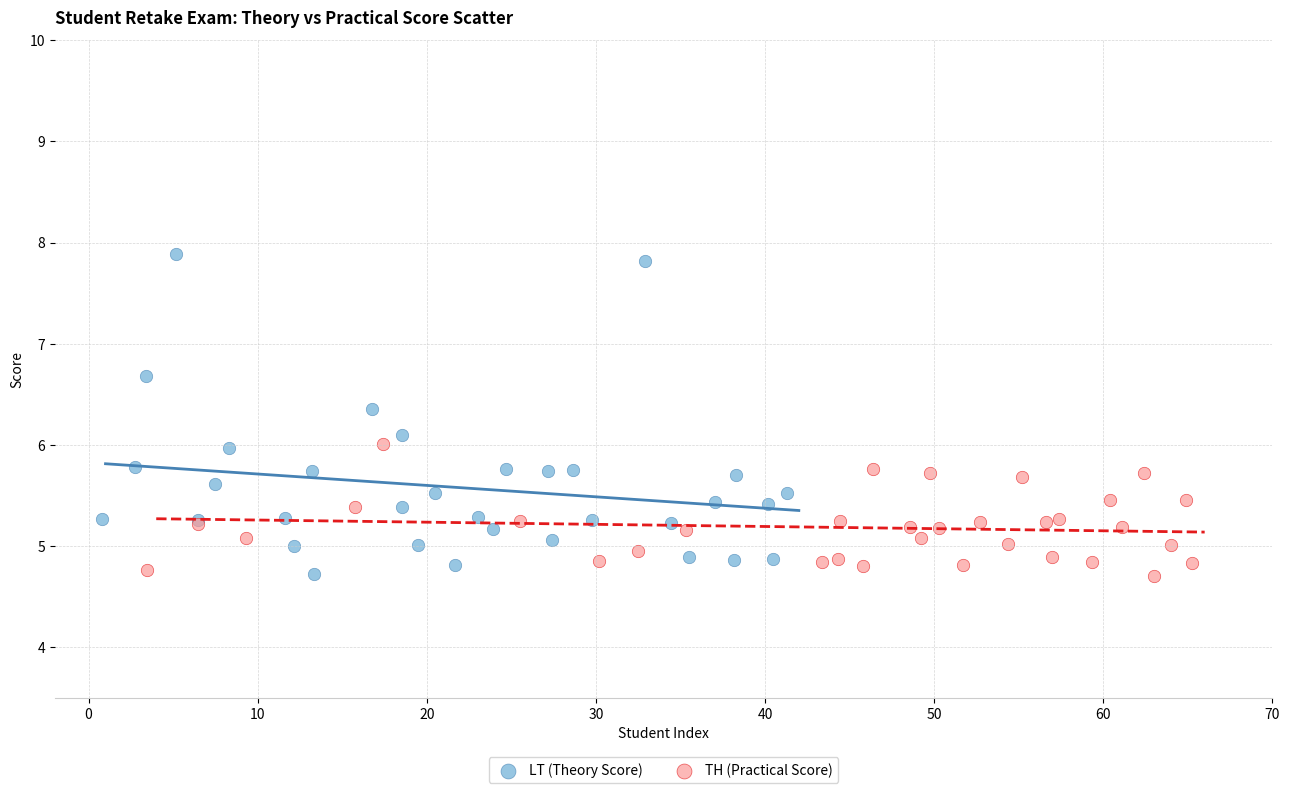

Which series reaches the maximum Y coordinate?

LT (Theory Score)